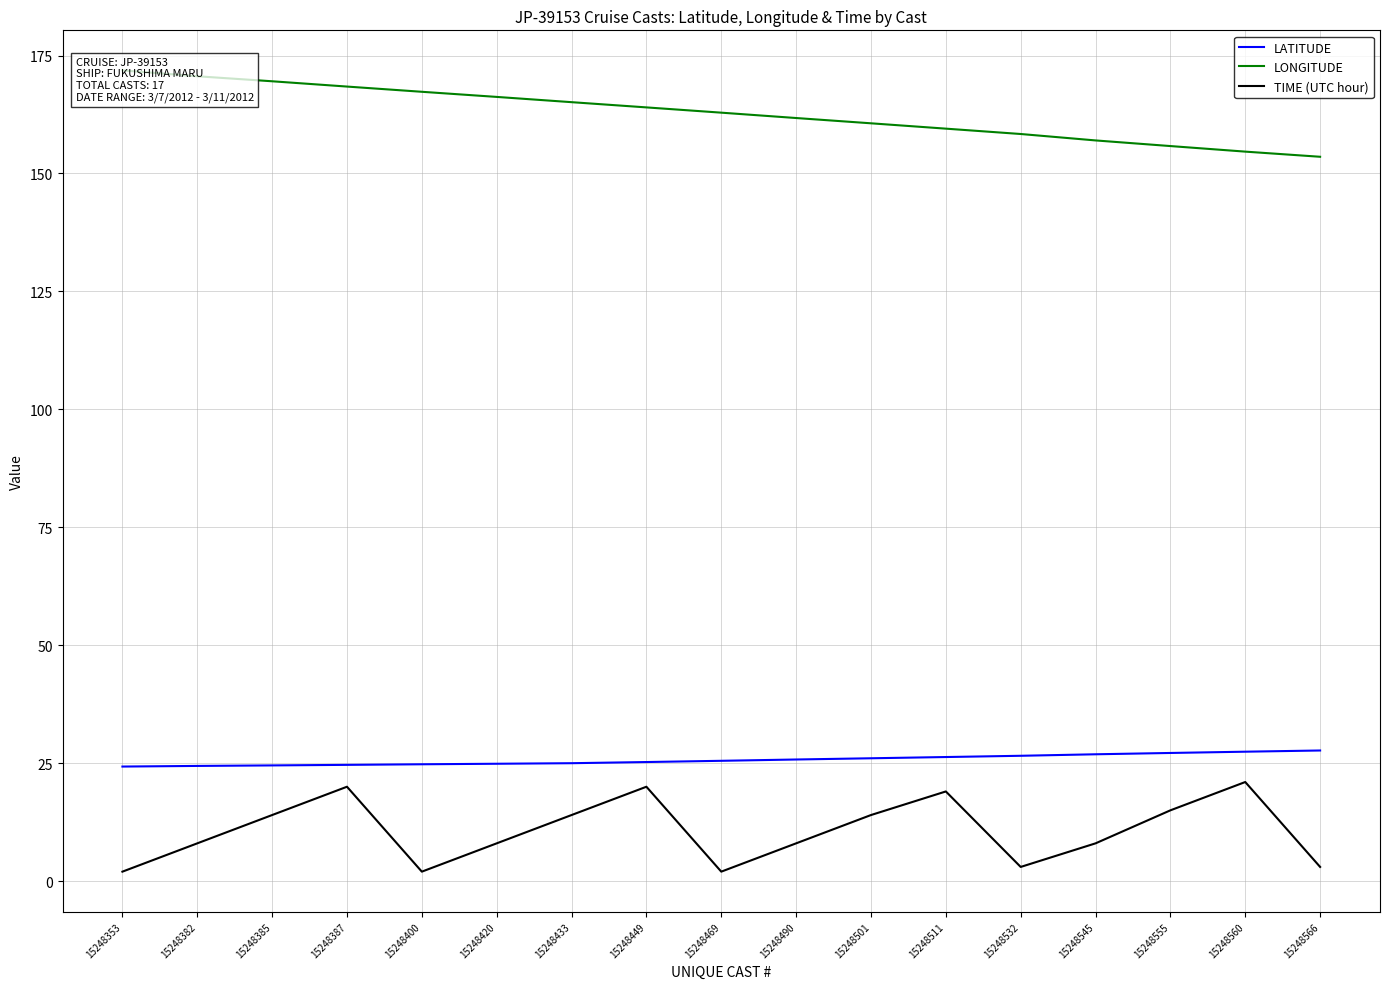

At how many categories does at least one series exceed 132?

17